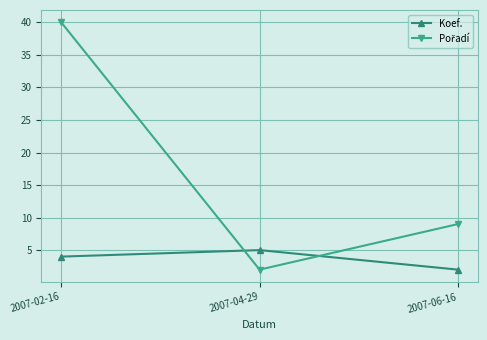

What is the difference between the maximum and minimum values in the Koef. series?

3